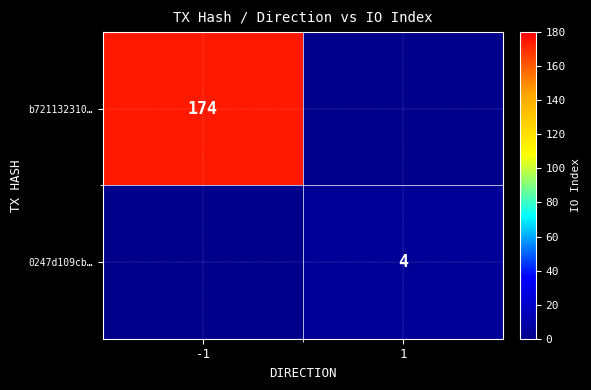

Is it true that b721132310… equals 91 at -1?

False